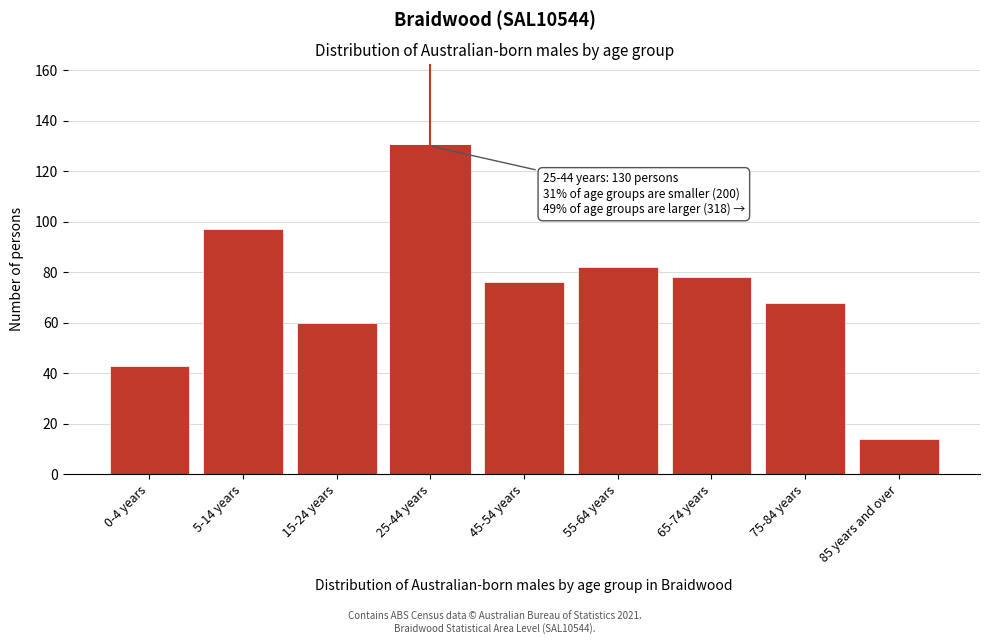

Reading right to left, extract all data points from this chart.

85 years and over=14	75-84 years=68	65-74 years=78	55-64 years=82	45-54 years=76	25-44 years=130	15-24 years=60	5-14 years=97	0-4 years=43